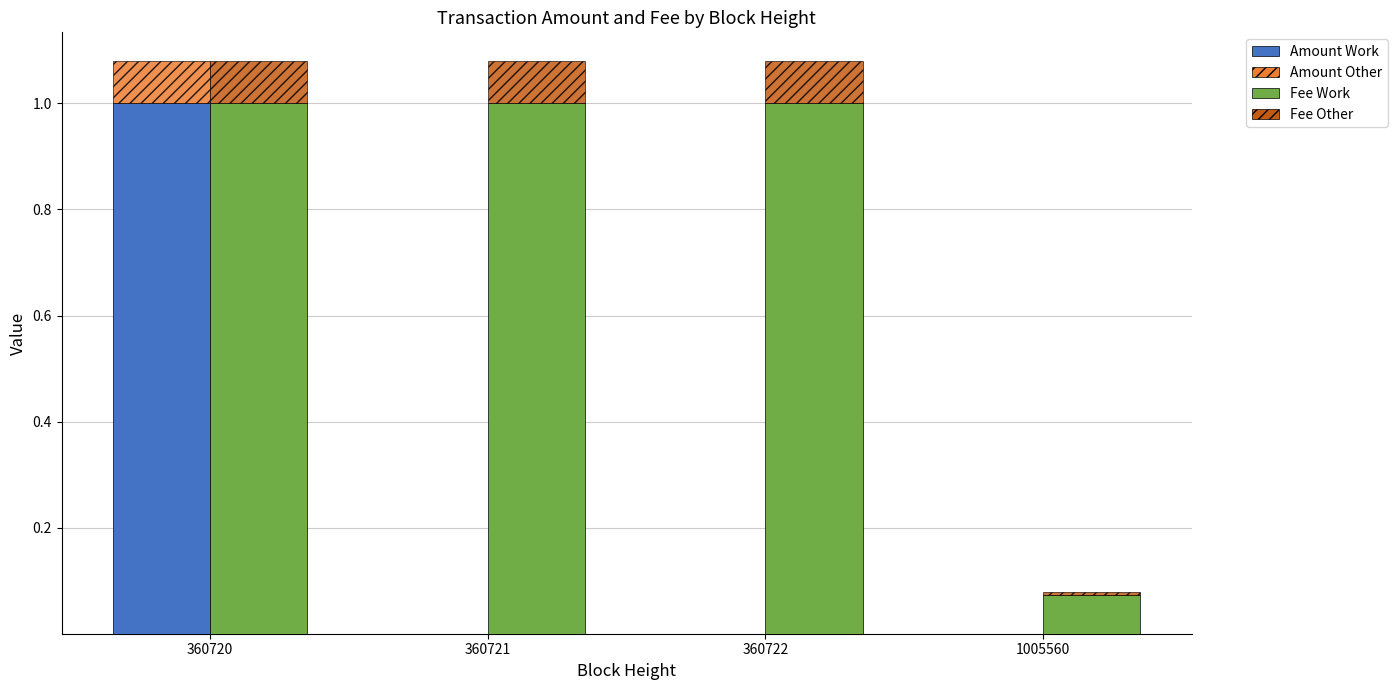

What is the minimum value for Fee?

0.1